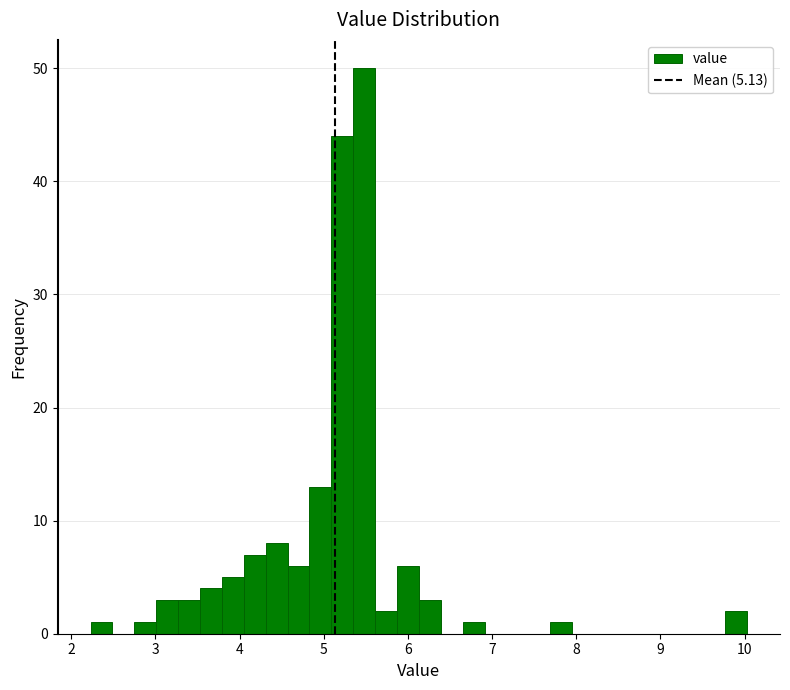

Around what value on the x-axis is the tallest bar? Give the approximate position of its centre, as read against the axis.

5.5